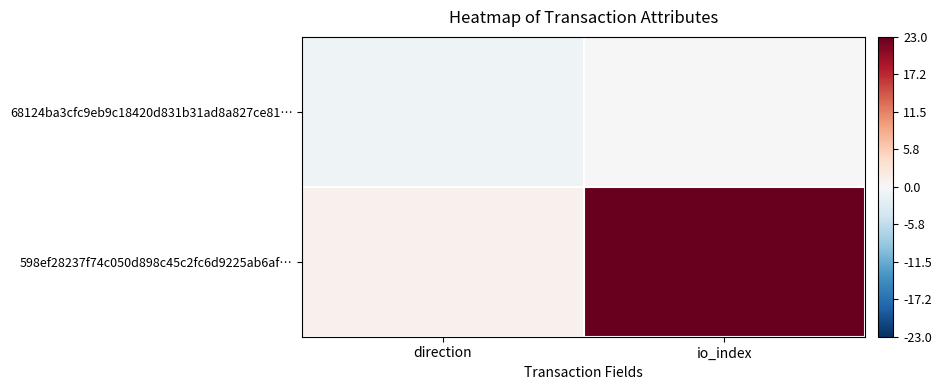

Which has a higher value, io_index or direction?

io_index